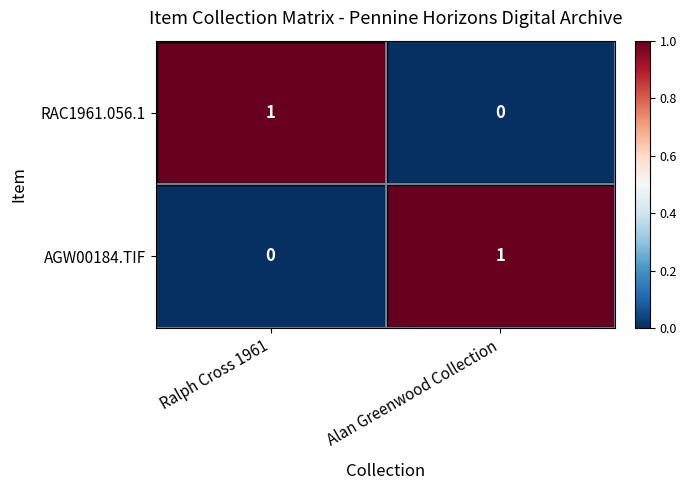

Is it true that RAC1961.056.1 equals -1 at Alan Greenwood Collection?

False